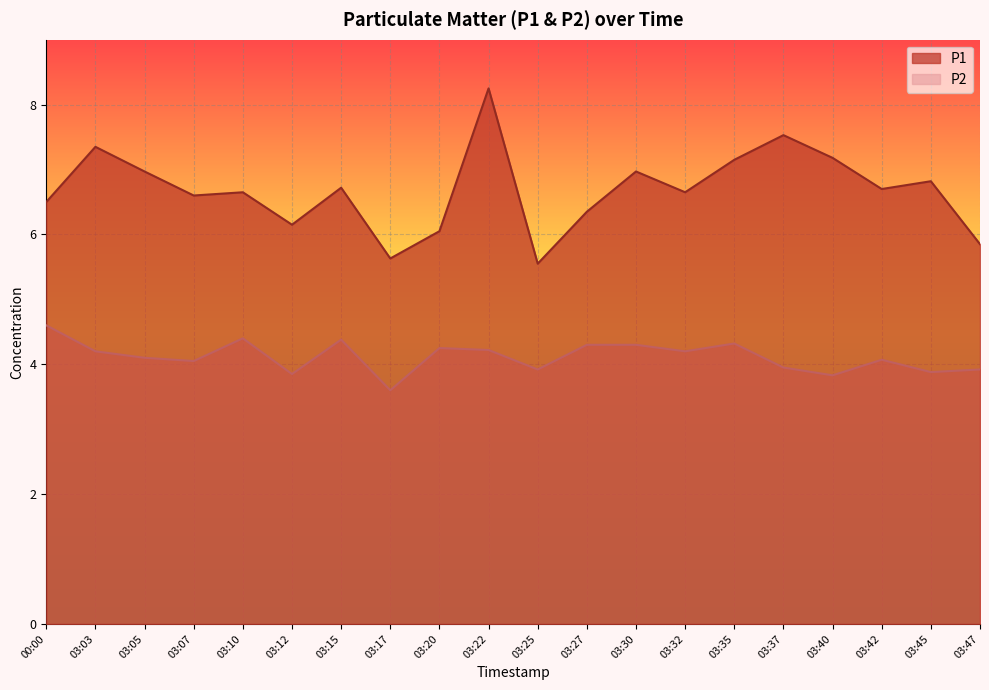

True or false: P2 and P1 cross at least once.

False